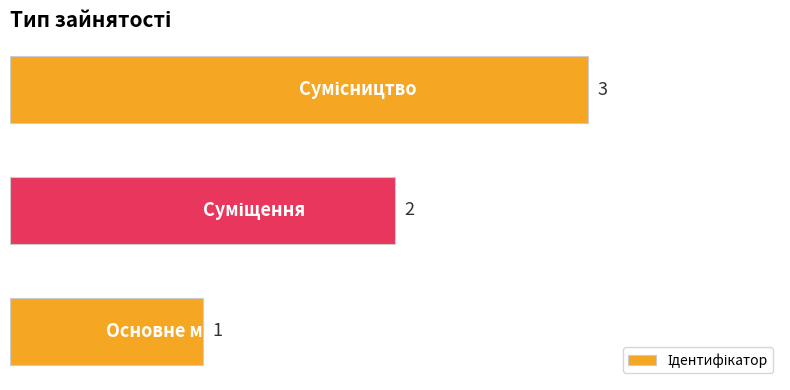

What is the sum of all values?

6